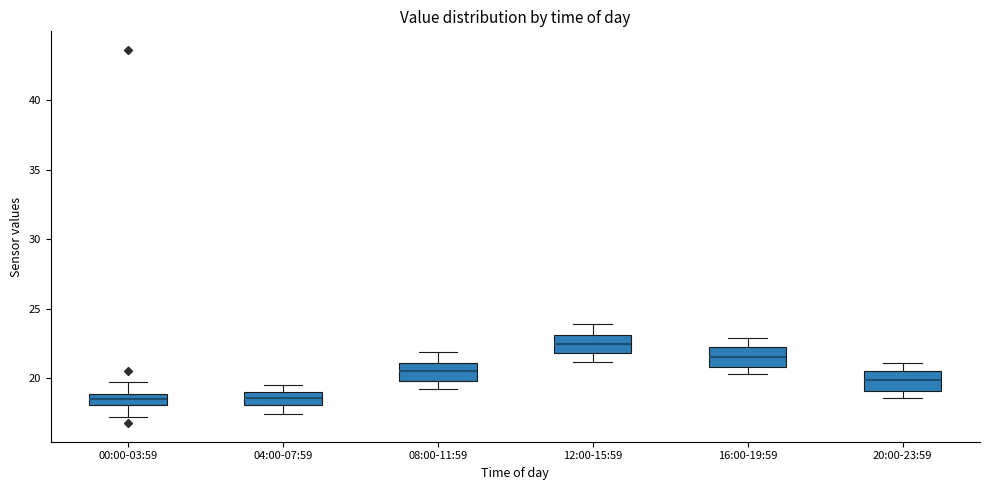

Which box's median line is the highest?

12:00-15:59